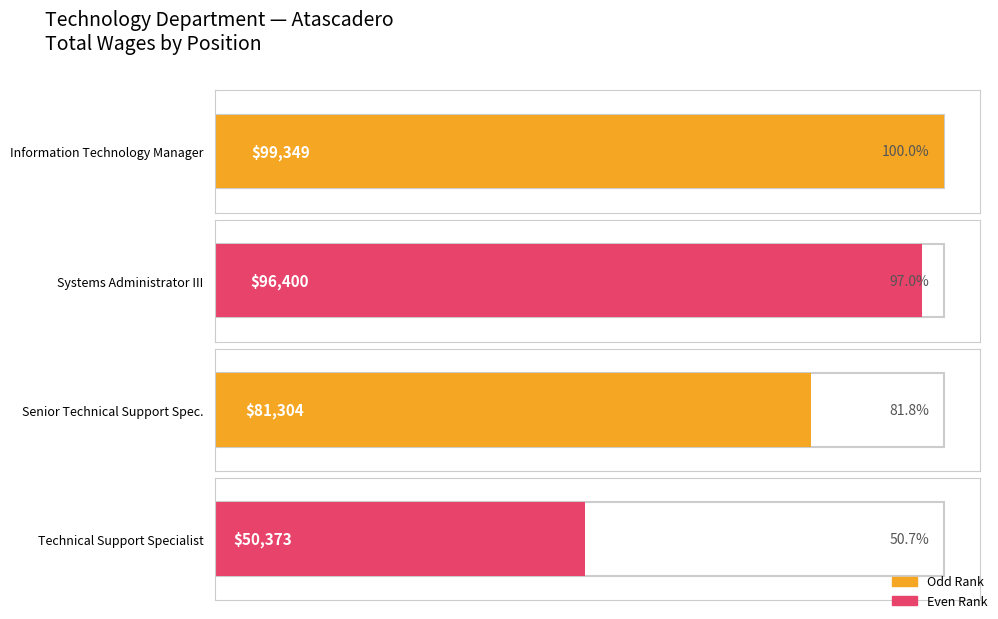

At which label is the value closest to 74861?

Senior Technical Support Spec.